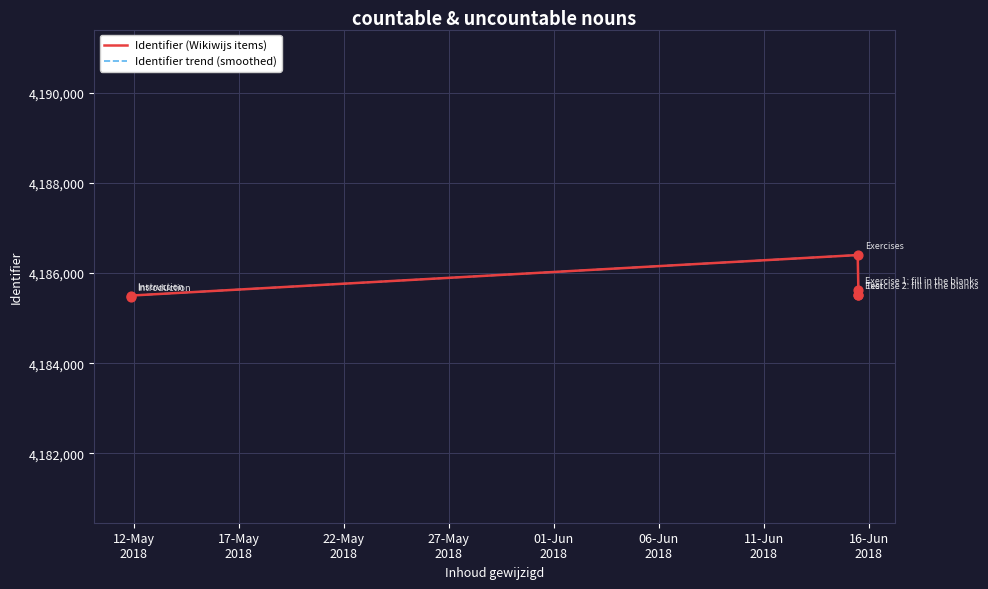

What are all the series names shown in the legend?

Identifier (Wikiwijs items), Identifier trend (smoothed)